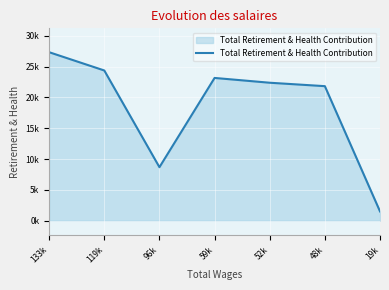

Does the chart display data point markers on the line(s)?

No